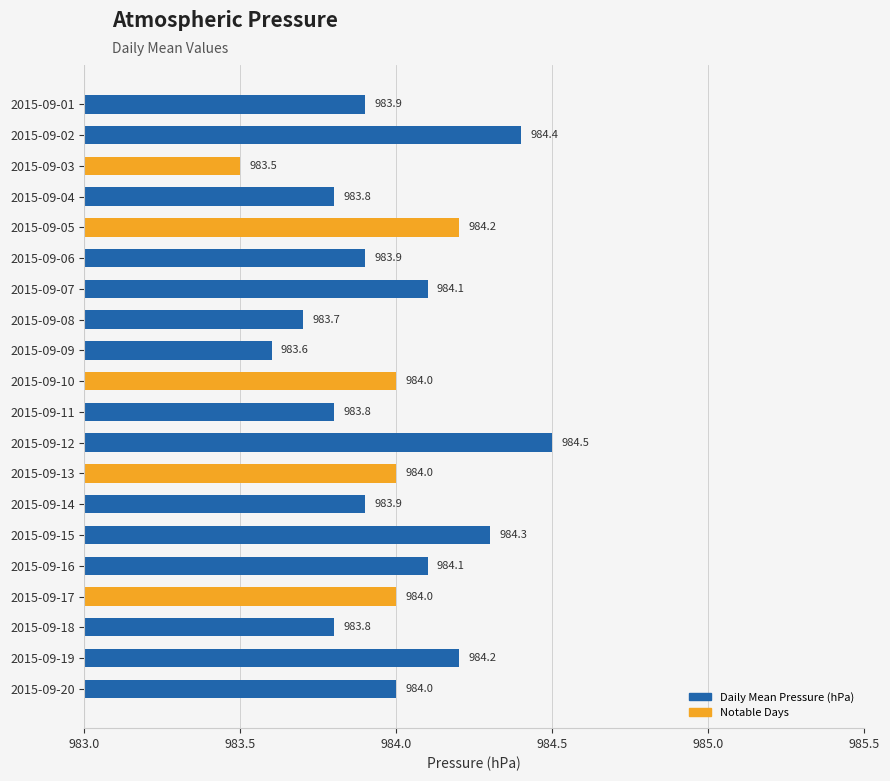

What is the value of the 17th bar from the top?

984.0